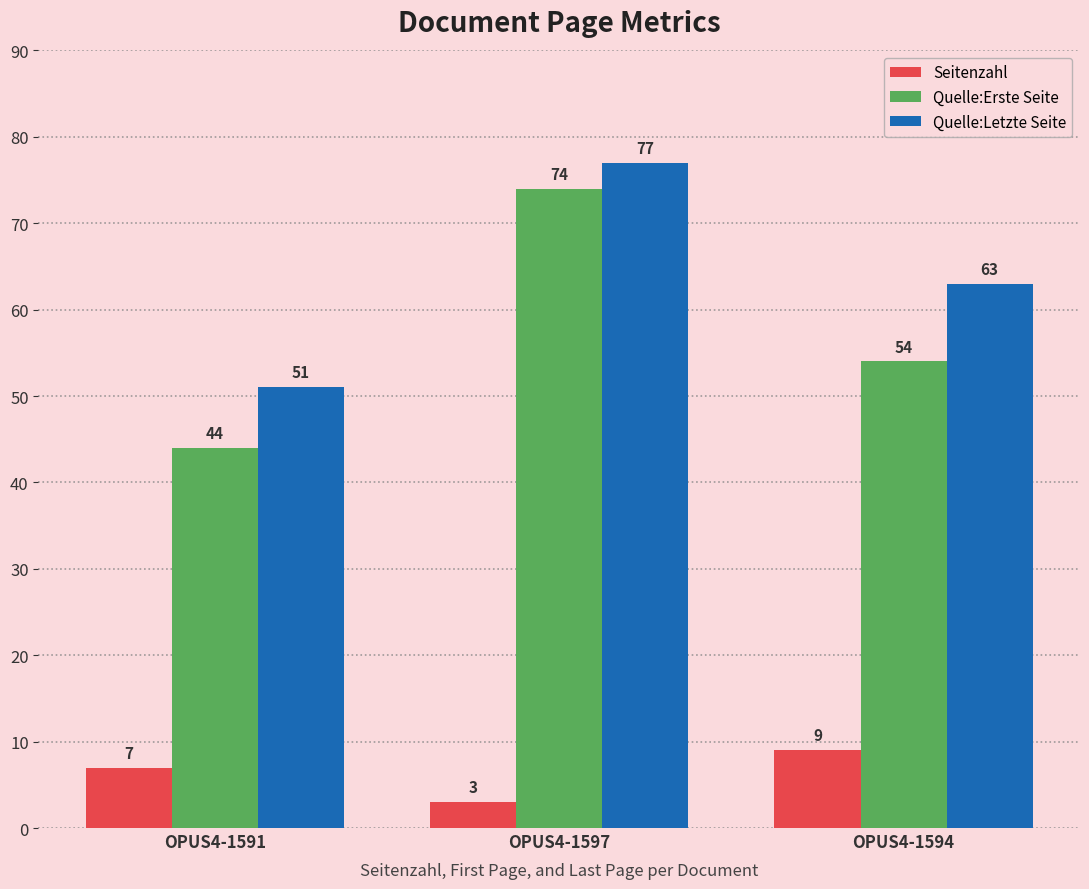

Rank the series at OPUS4-1597 from highest to lowest value.

Quelle:Letzte Seite, Quelle:Erste Seite, Seitenzahl